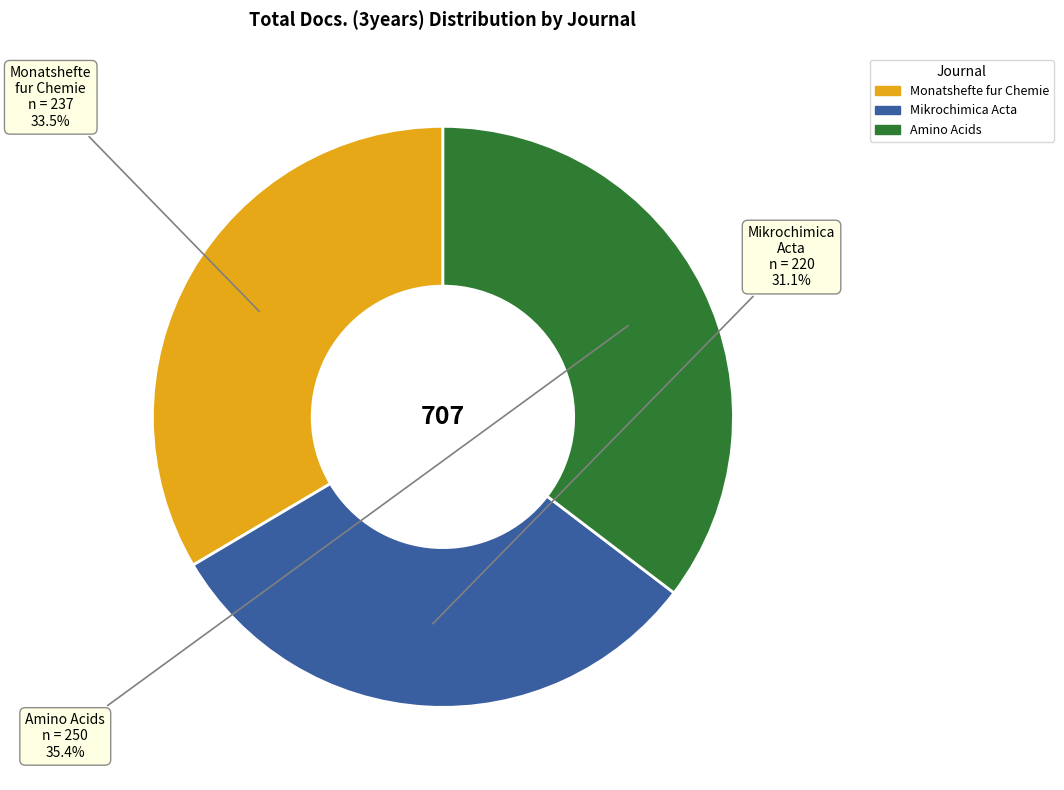

How many segments does this pie chart have?

3